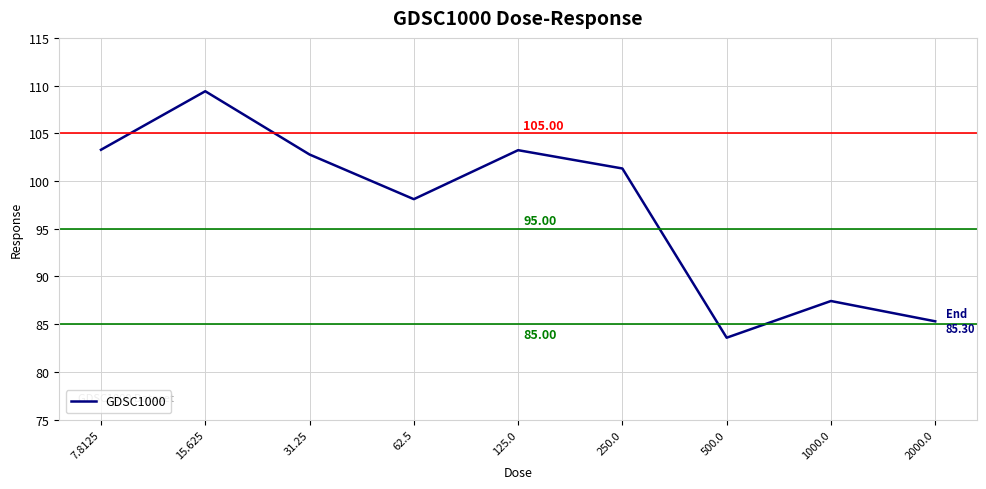

True or false: the data shows 181.0 at 15.625.

False